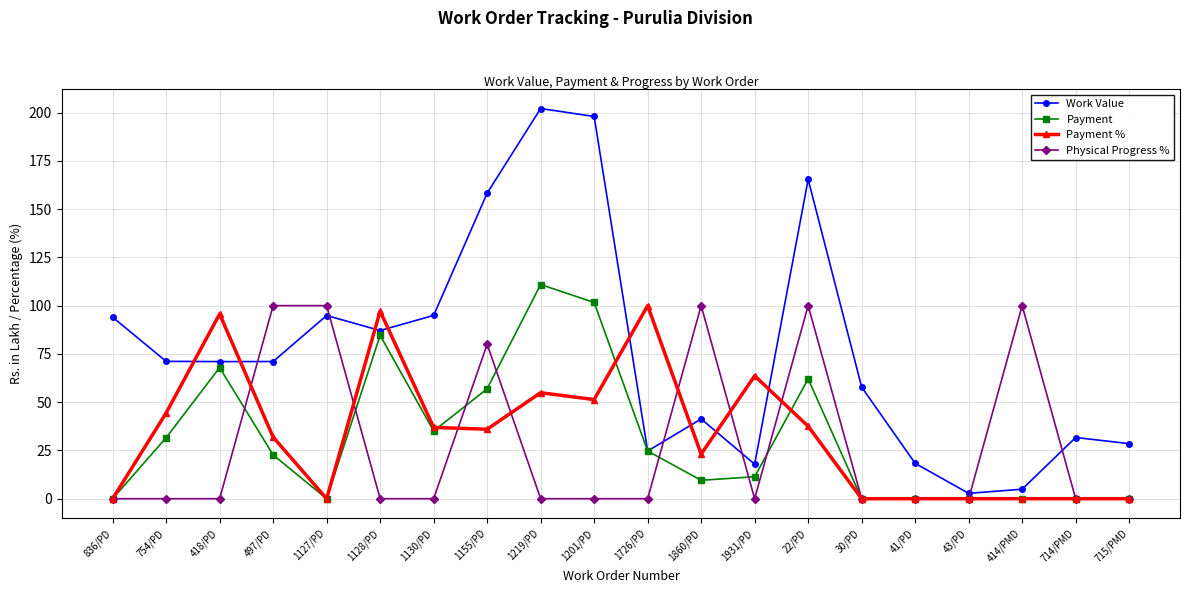

What are all the series names shown in the legend?

Work Value, Payment, Payment %, Physical Progress %